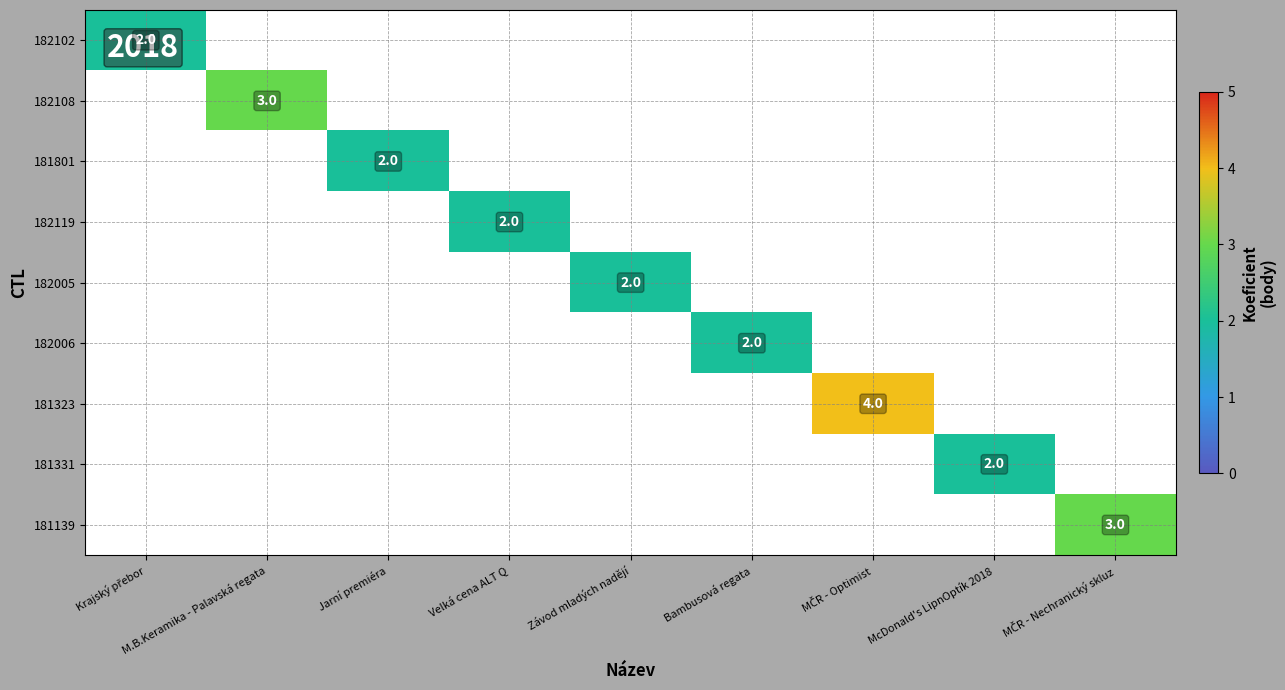

At how many categories does at least one series exceed 2?

3